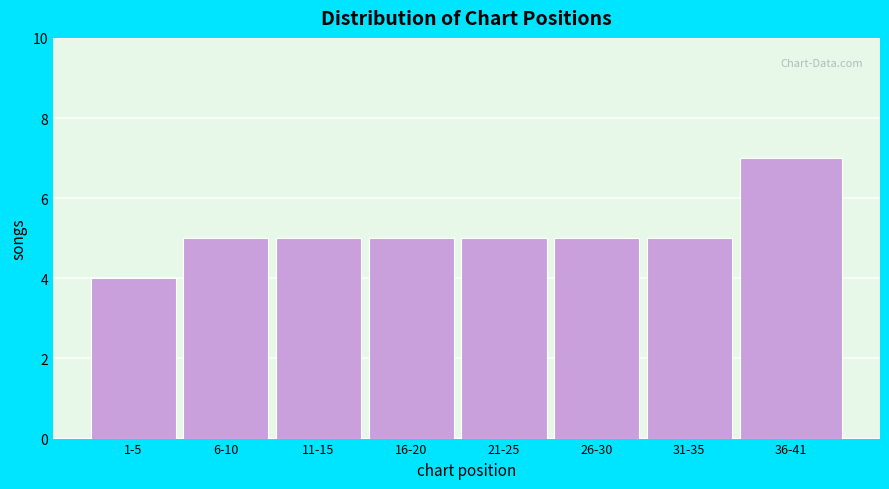

Reading right to left, what are all the values shown in this chart?

36-41=7	31-35=5	26-30=5	21-25=5	16-20=5	11-15=5	6-10=5	1-5=4